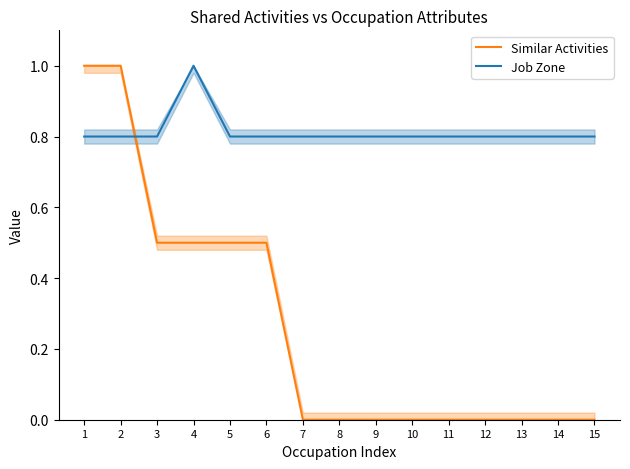

How many lines are shown in the chart?

2